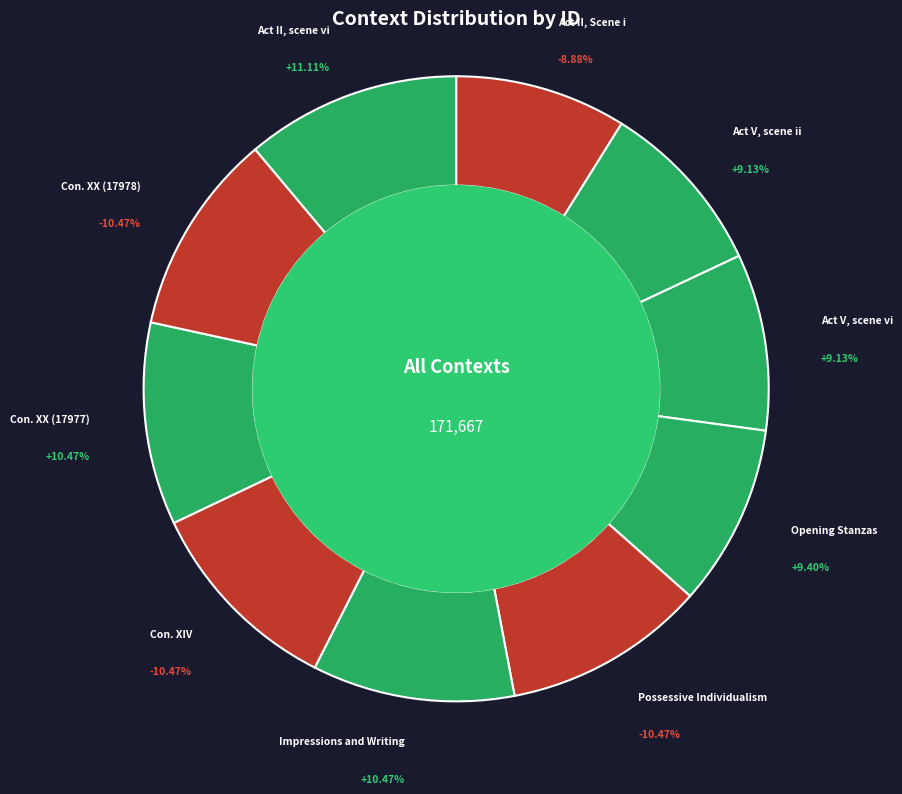

To the nearest percent, what is the average slice percentage?

10%